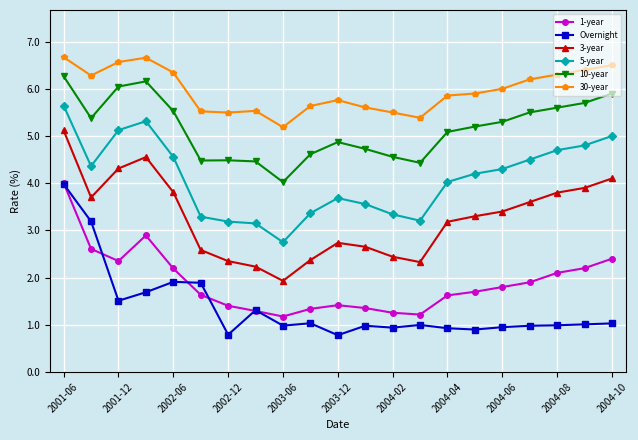

What is the value of the Overnight point at the 10th from the left?

1.0